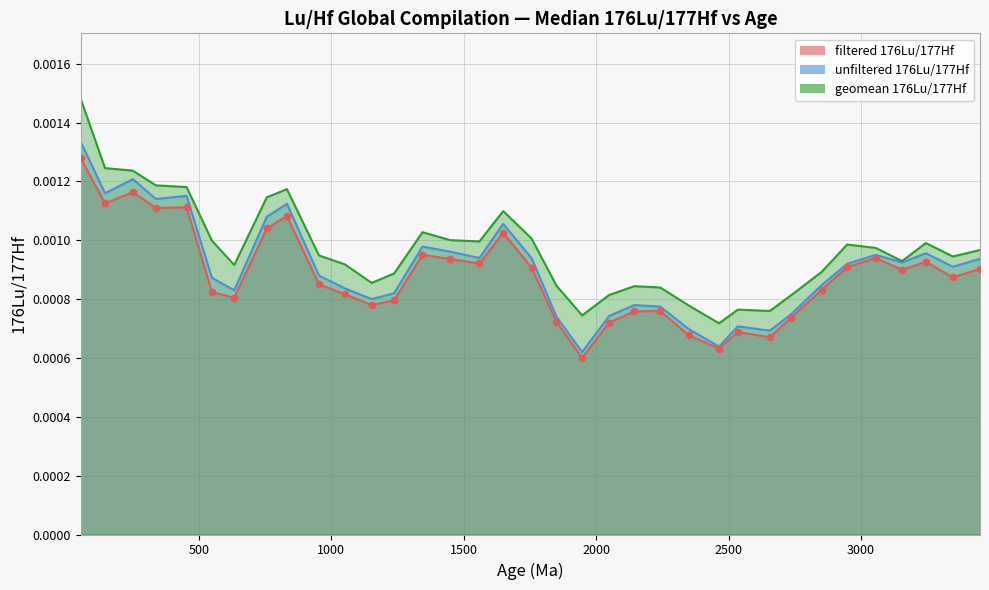

At how many categories does at least one series exceed 0?

35